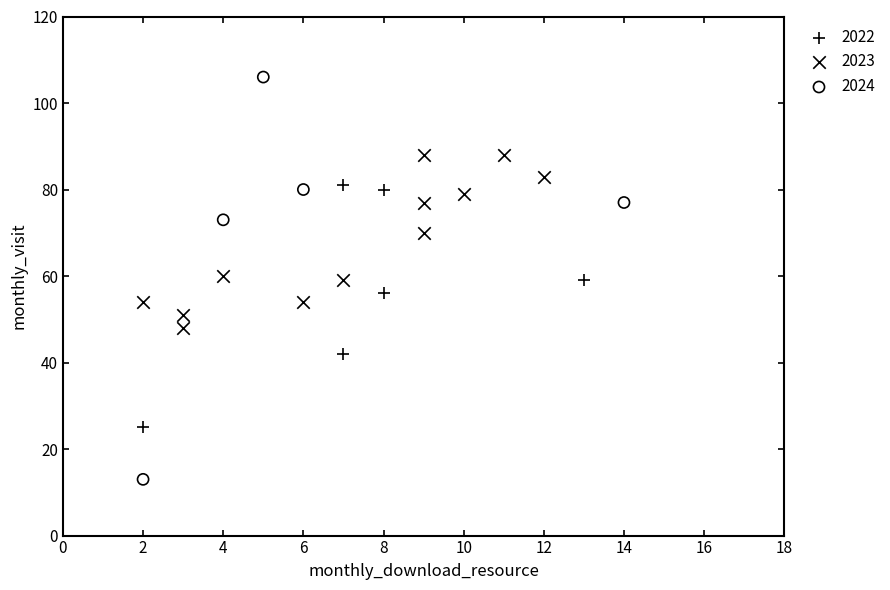

Which series contains the highest Y value?

2024